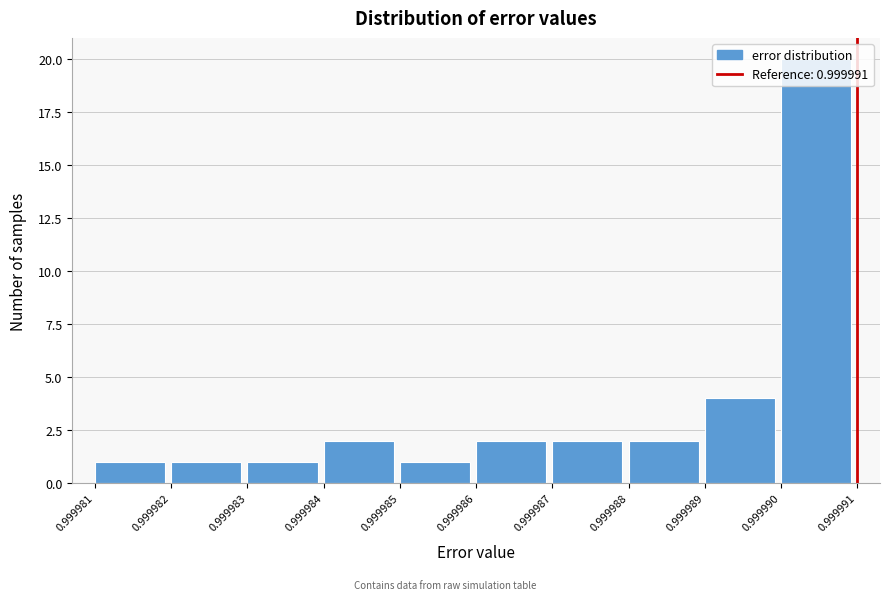

Which label corresponds to the largest value in the chart?

0.999990